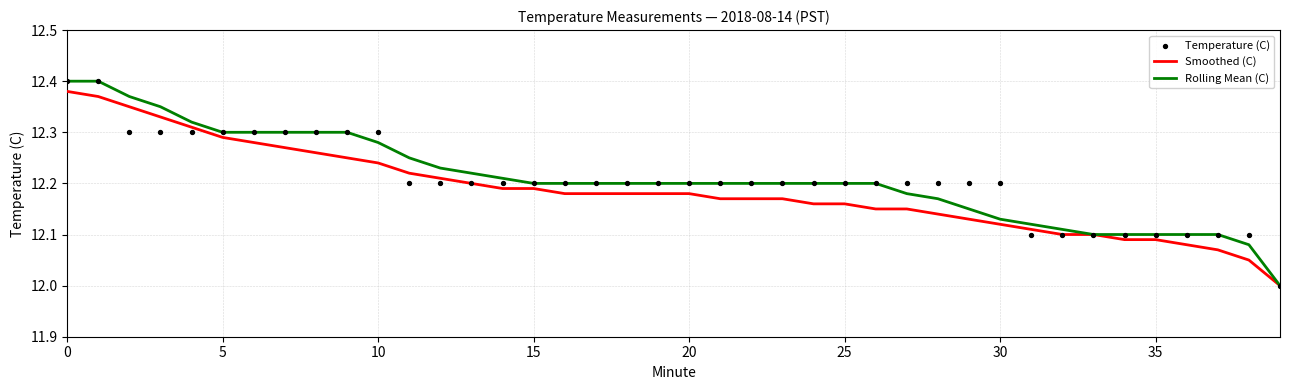

Is the value of Smoothed (C) at 18 greater than the value of Rolling Mean (C) at 31?

Yes